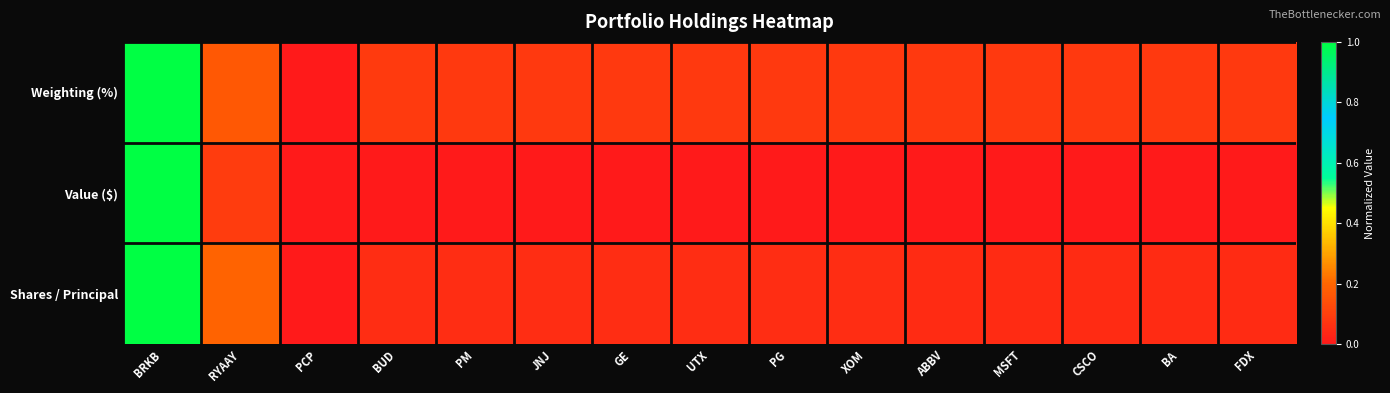

Which series changed the most between XOM and FDX?

Shares / Principal